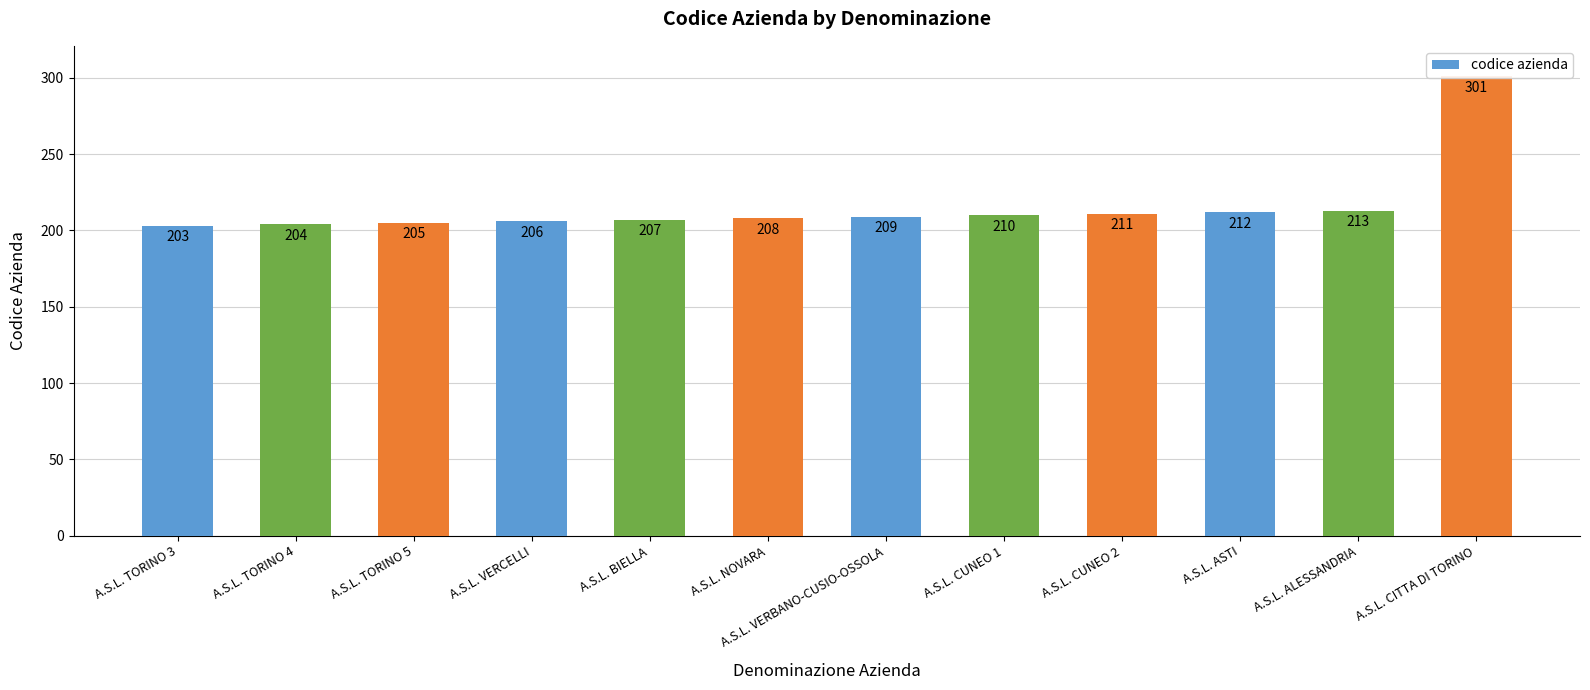

How many data points does each series have?

12